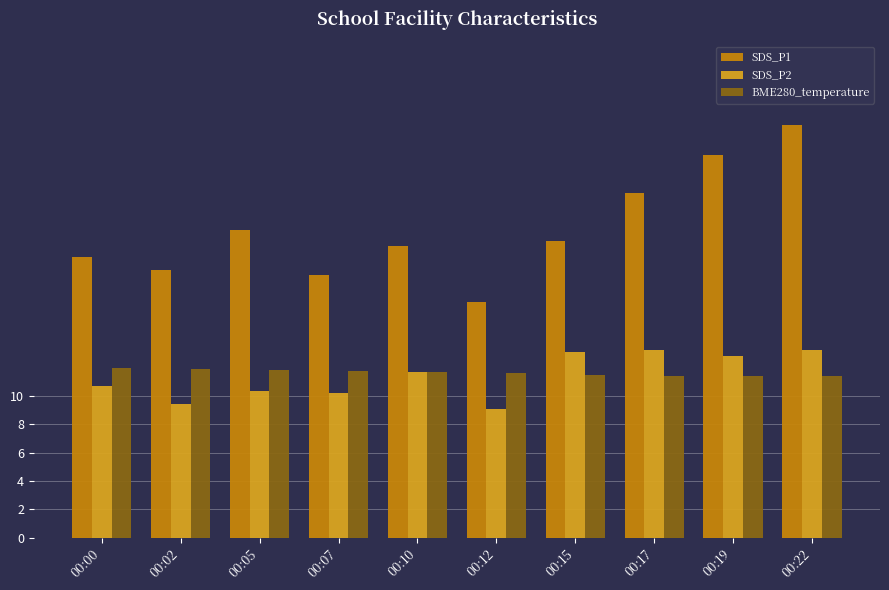

Between 00:12 and 00:22, which series saw the biggest shift?

SDS_P1